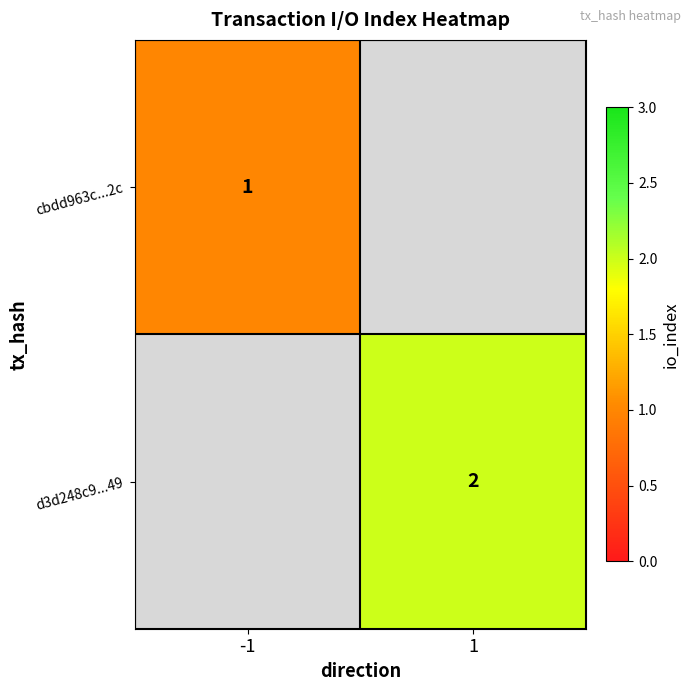

The d3d248c9...49 series shows 4 at 1. True or false?

False